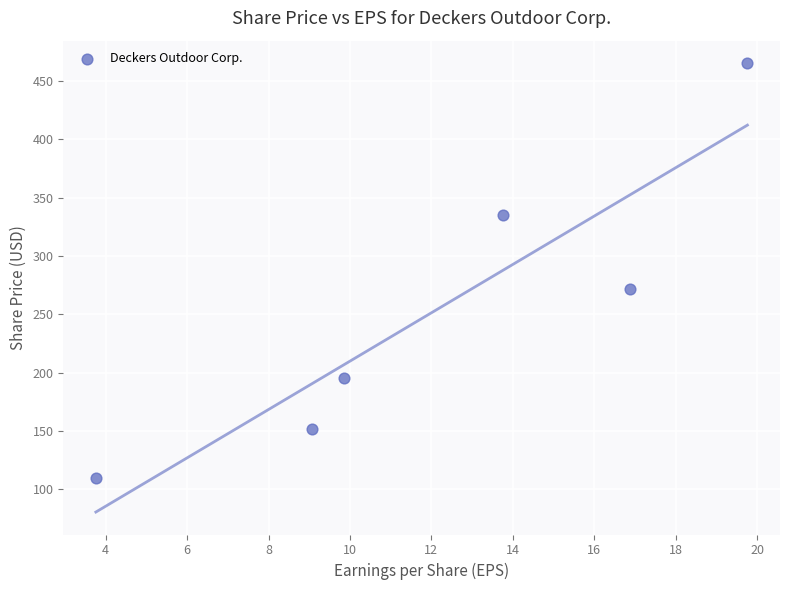

What Y value in the scatter plot is closest to 287?

271.9